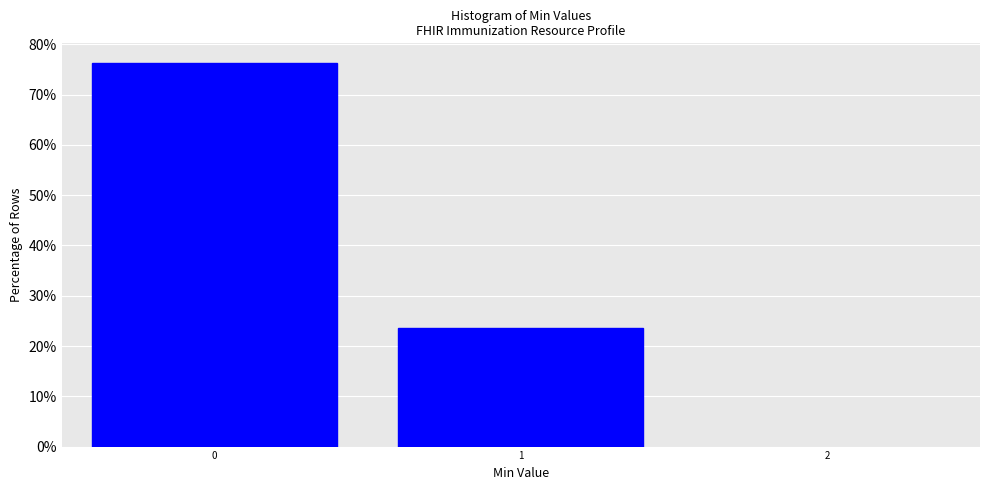

Reading left to right, transcribe this chart: for each bar, give the range it covers on the x-axis and its height. The values are not printed on the chart, so give them approximately, as read against the axis.

-0.5 to 0.5: 76
0.5 to 1.5: 24